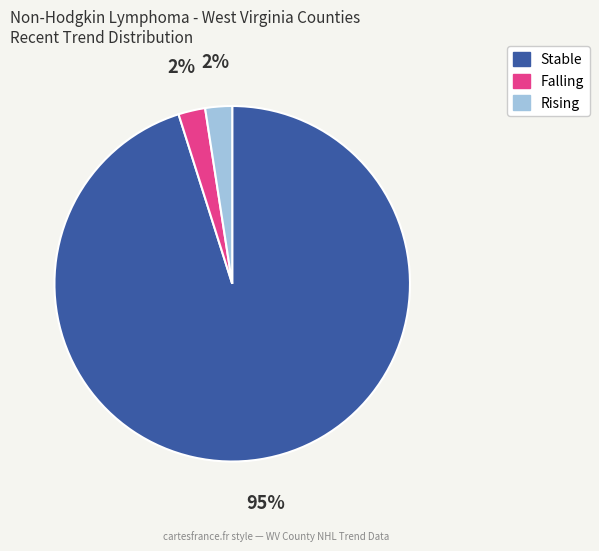

Does any single category account for the majority?

Yes